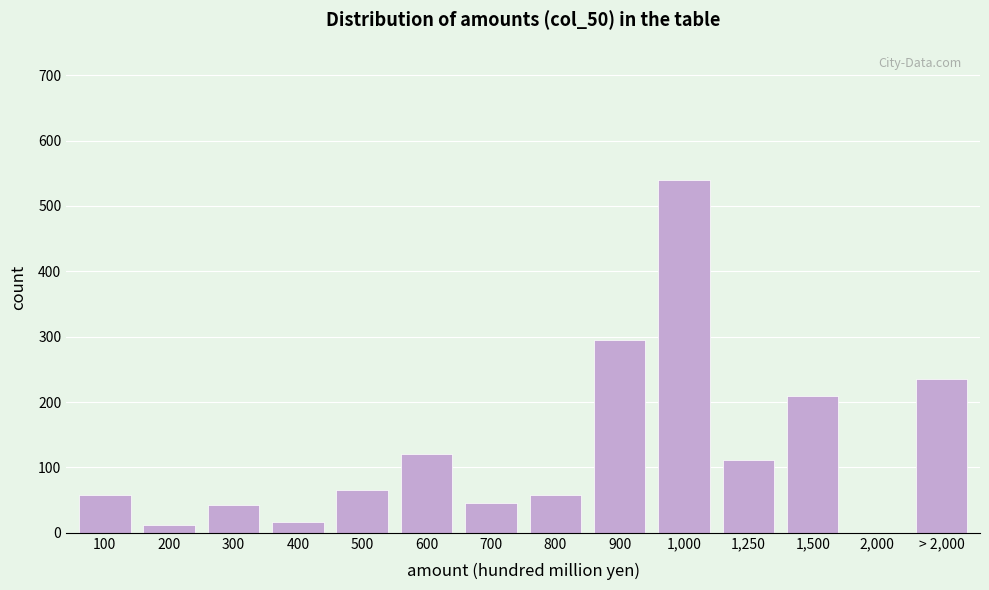

Reading right to left, list all the values displayed in this chart.

> 2,000=235	2,000=0	1,500=210	1,250=112	1,000=540	900=295	800=58	700=45	600=120	500=65	400=16	300=42	200=12	100=58